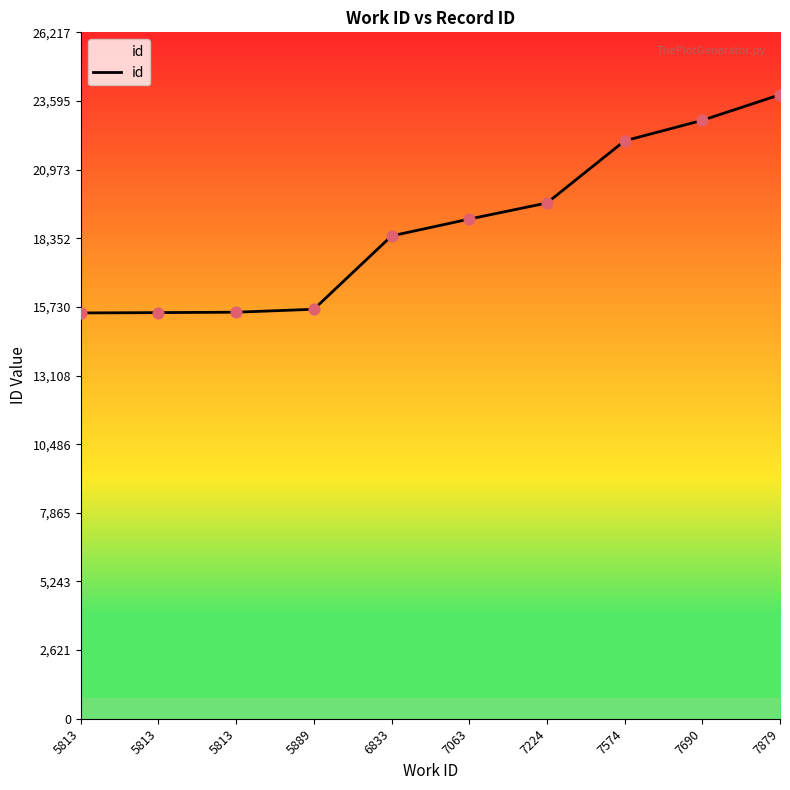

What is the ratio of the value at 5813 to the value at 7879?

0.7